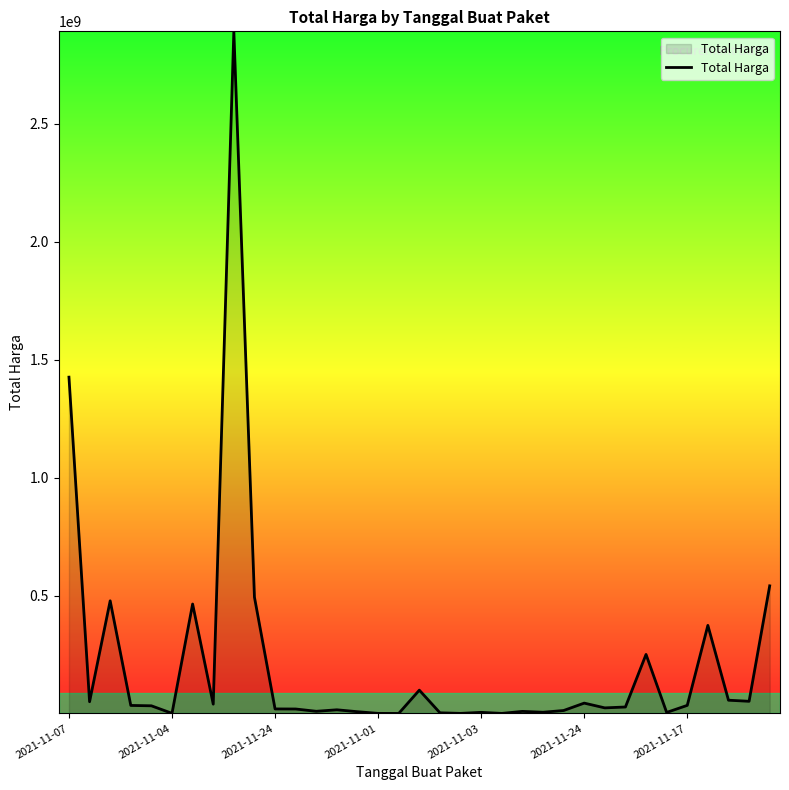

What is the maximum value shown in the chart?

2892122000